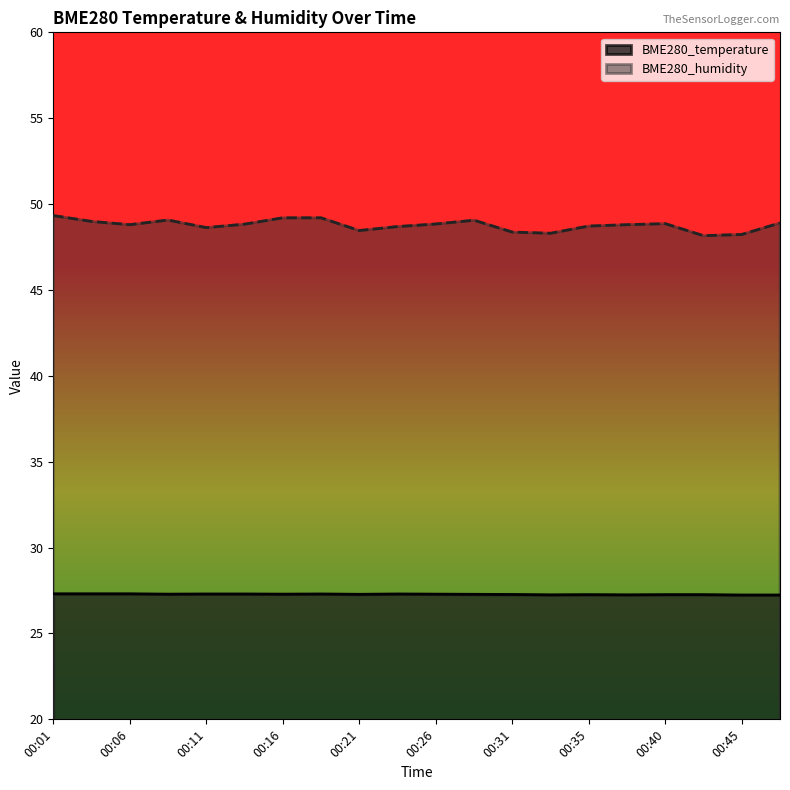

Which series has the largest range (max minus min)?

BME280_humidity